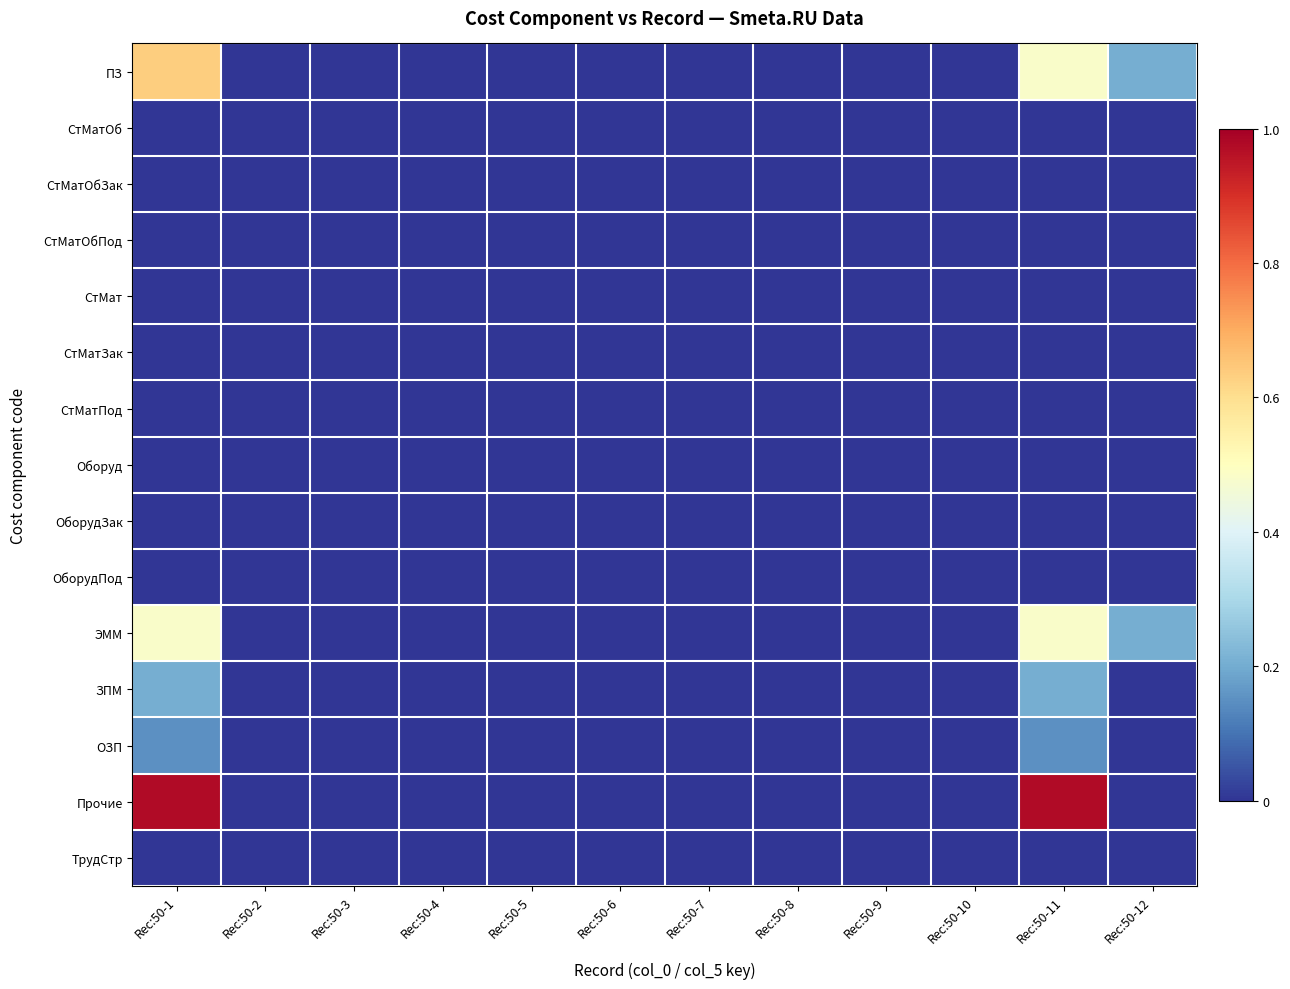

Which series has the largest range (max minus min)?

Прочие